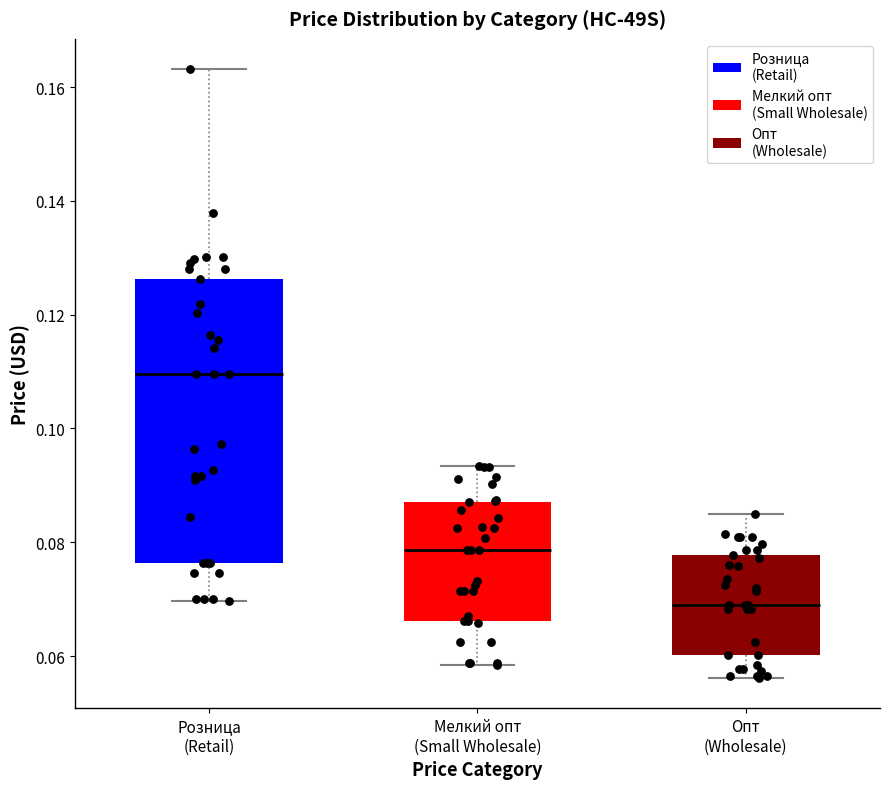

Reading left to right, transcribe this box plot: for each box, give where its median line is, the range the box spans, and where its two whiskers end, as read against the y-axis. The values are not printed on the chart, so give them approximately, as read against the axis.

Розница (Retail): median 0.110, box 0.076 to 0.126, whiskers 0.070 to 0.164
Мелкий опт (Small Wholesale): median 0.078, box 0.066 to 0.088, whiskers 0.058 to 0.094
Опт (Wholesale): median 0.068, box 0.060 to 0.078, whiskers 0.056 to 0.084